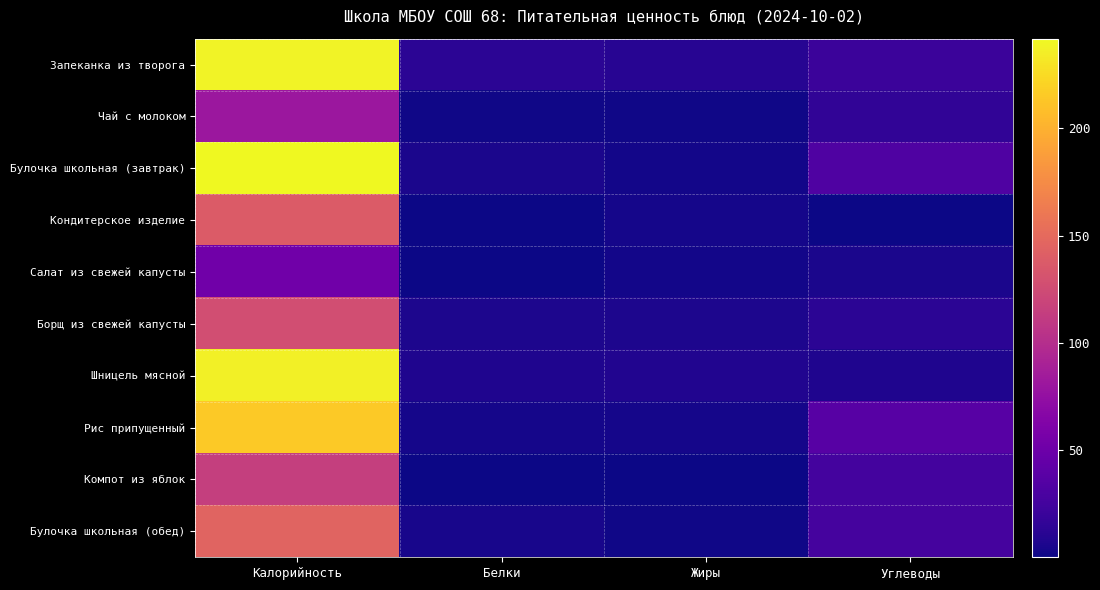

Which label corresponds to the largest value in the chart?

Калорийность